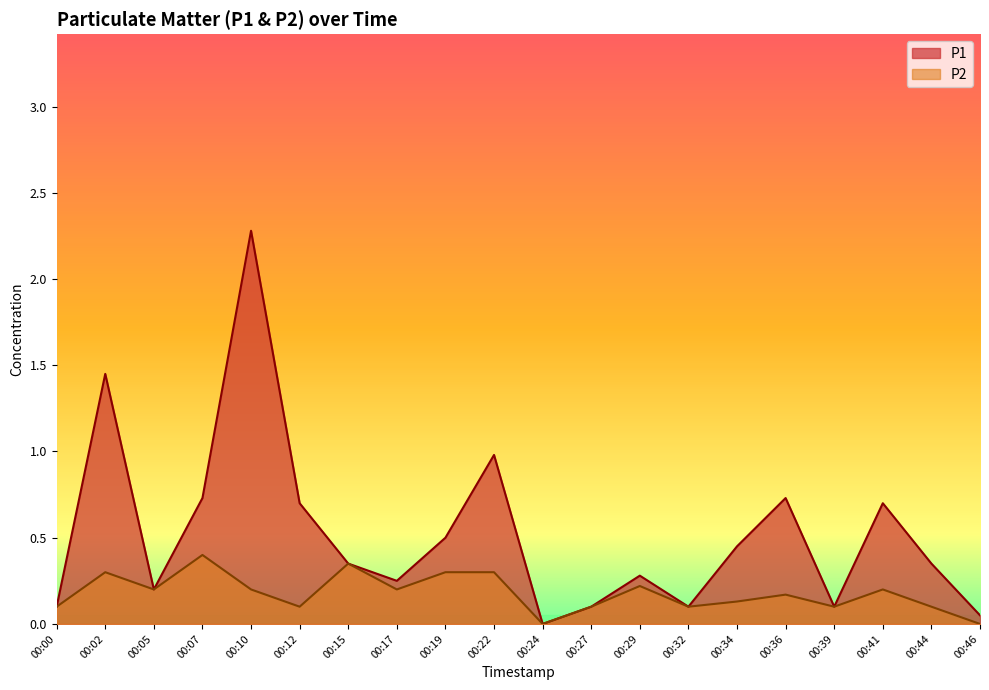

Reading left to right, what are all the values shown in this chart?

P1: 0.1	1.4	0.2	0.7	2.3	0.7	0.3	0.2	0.5	1.0	0.0	0.1	0.3	0.1	0.5	0.7	0.1	0.7	0.3	0.1
P2: 0.1	0.3	0.2	0.4	0.2	0.1	0.3	0.2	0.3	0.3	0.0	0.1	0.2	0.1	0.1	0.2	0.1	0.2	0.1	0.0